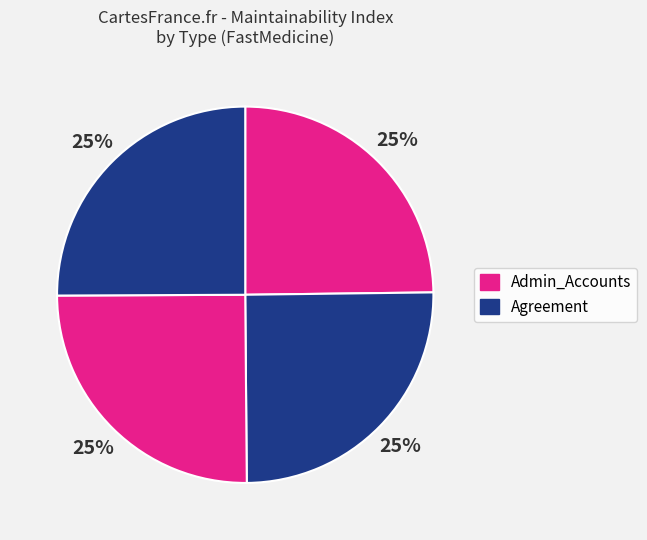

How many segments does this pie chart have?

4